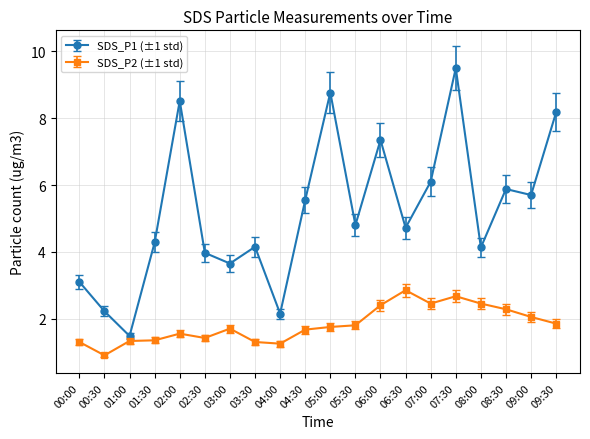

List the series in order of their peak value, lowest first.

SDS_P2 (±1 std), SDS_P1 (±1 std)